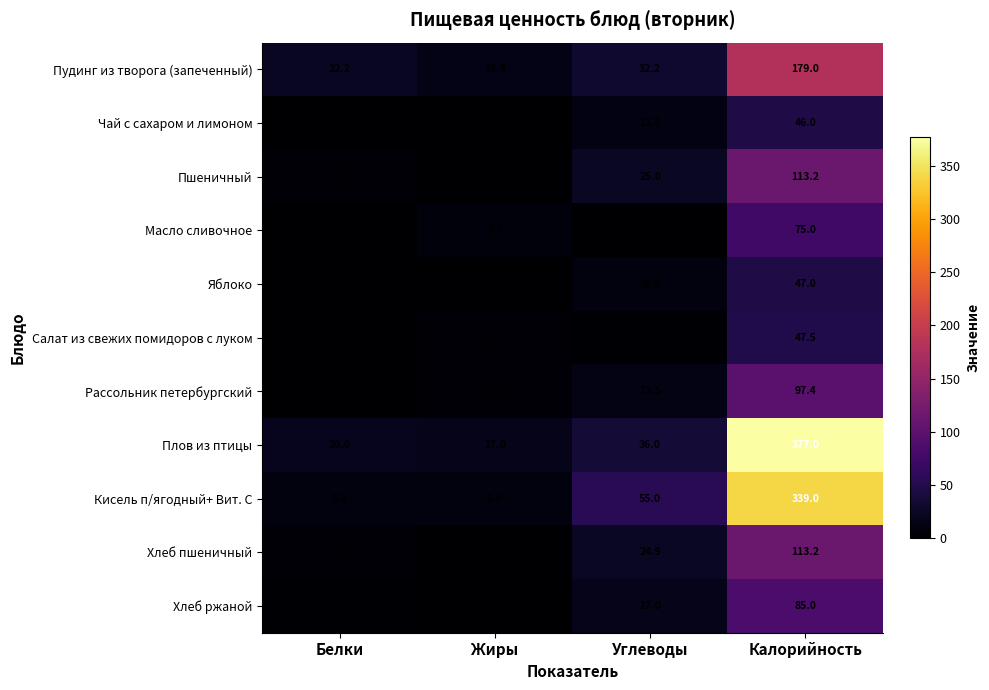

Read the Плов из птицы value at Углеводы.

36.0